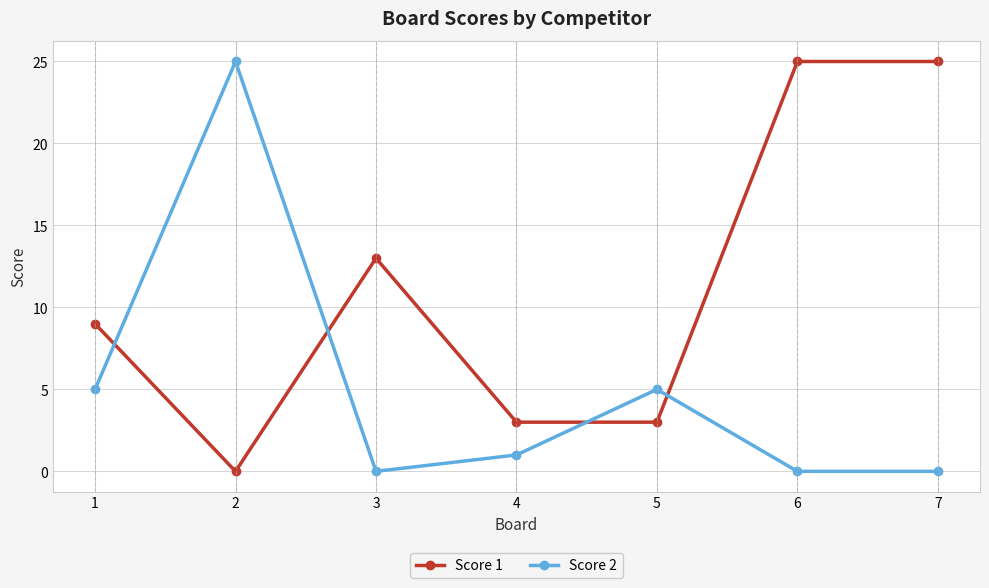

What is the spread (max minus min) of values at 2?

25